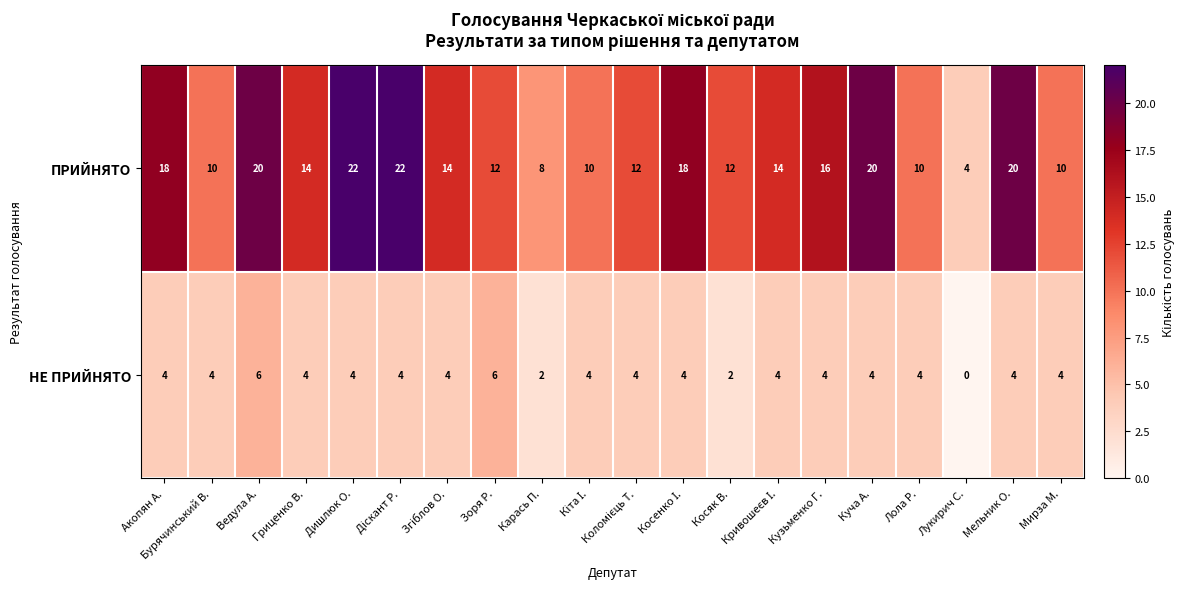

True or false: ПРИЙНЯТО has a value of 8 at Карась П..

True